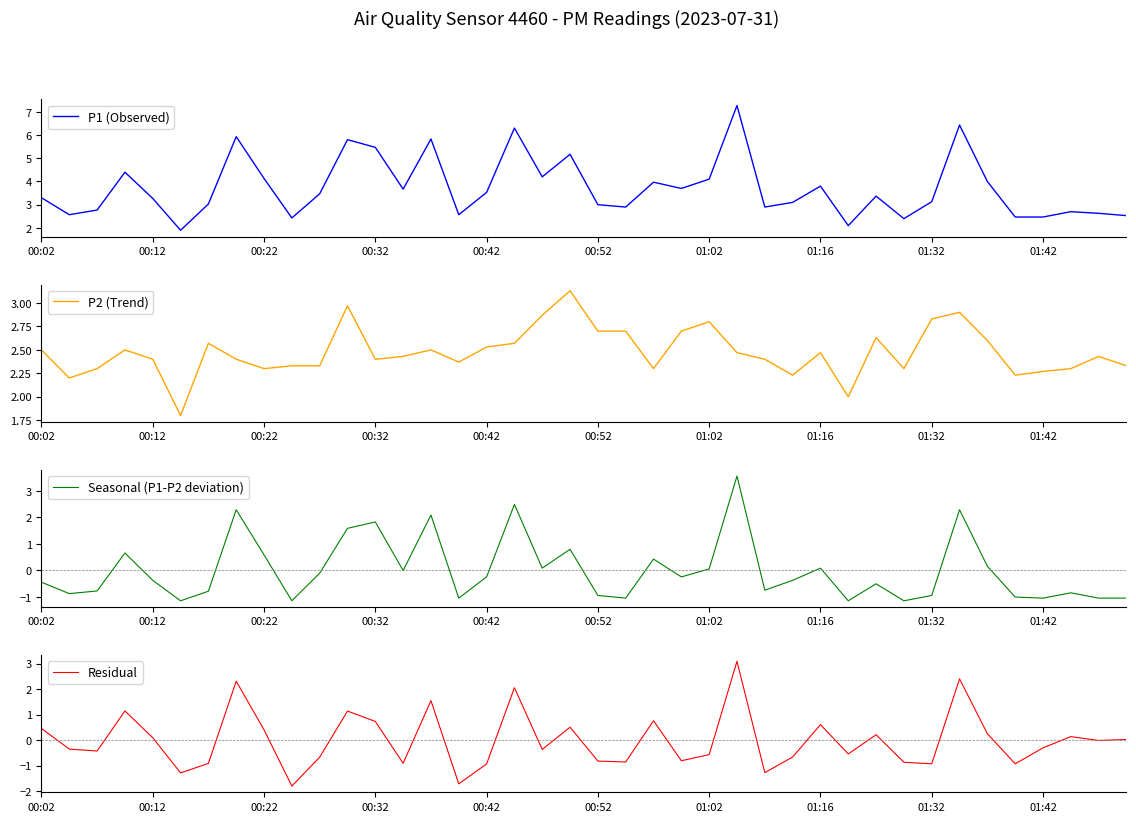

Which series has the largest total across all categories?

P1 (Observed)